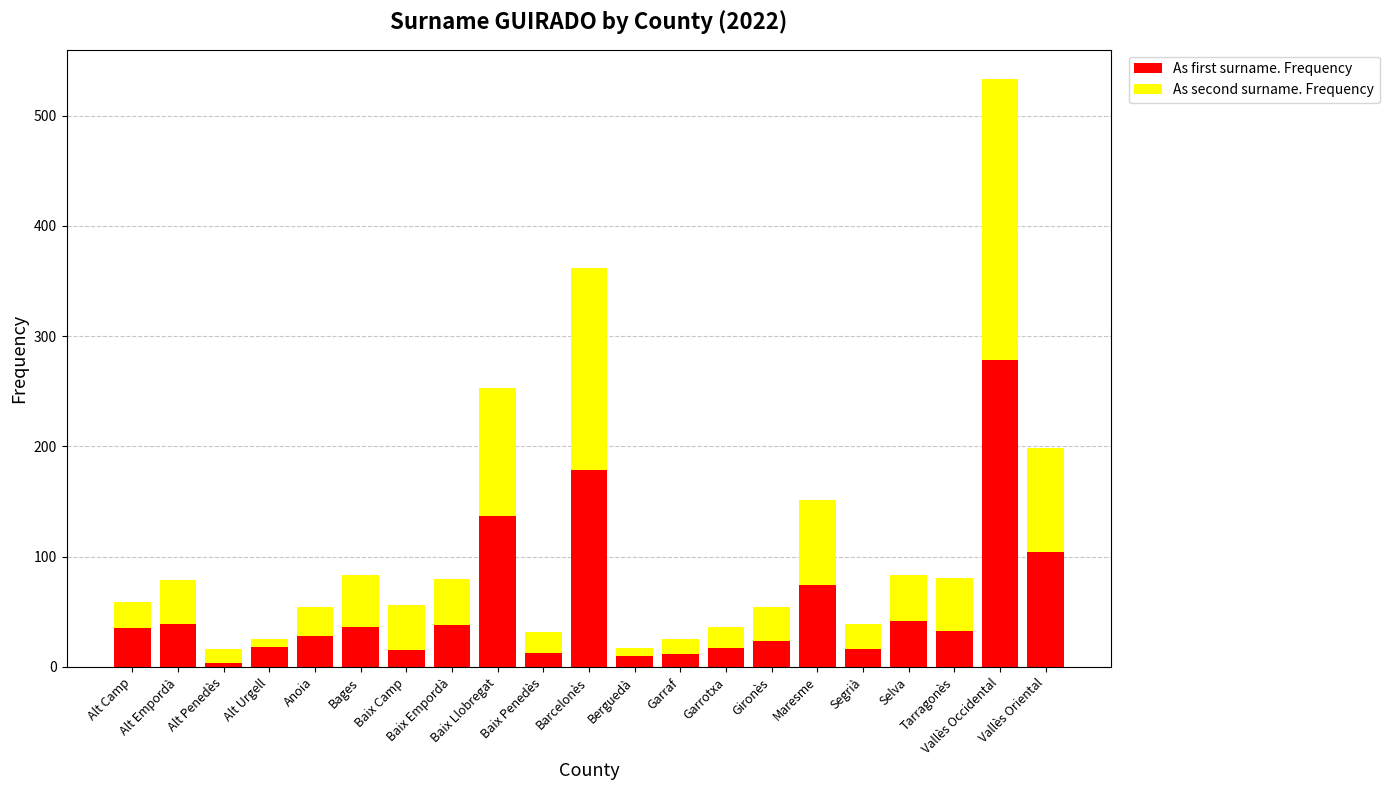

What is the sum of all As first surname. Frequency values?

1152